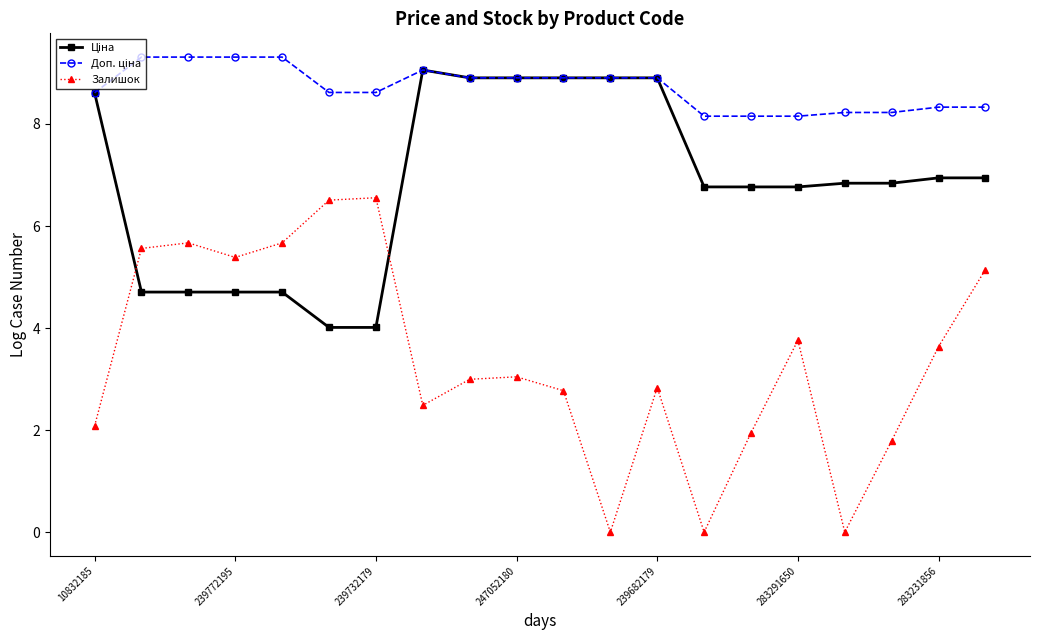

Which series has the widest spread of values?

Залишок